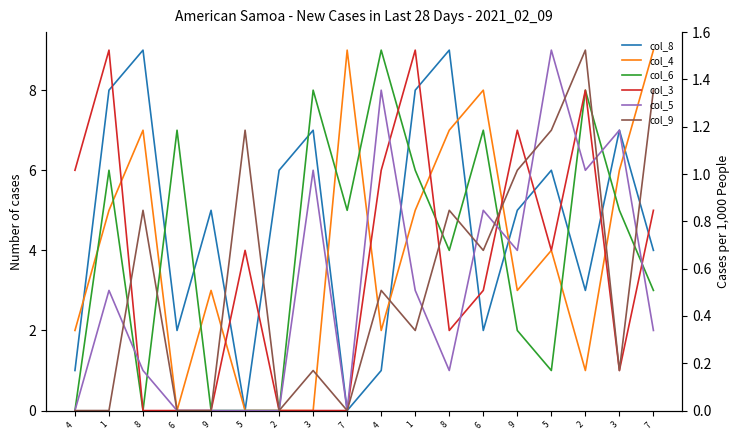

Reading left to right, list all the values displayed in this chart.

col_8: 4=1	1=8	8=9	6=2	9=5	5=0	2=6	3=7	7=0	4=1	1=8	8=9	6=2	9=5	5=6	2=3	3=7	7=4
col_4: 4=2	1=5	8=7	6=0	9=3	5=0	2=0	3=0	7=9	4=2	1=5	8=7	6=8	9=3	5=4	2=1	3=6	7=9
col_6: 4=0	1=6	8=0	6=7	9=0	5=0	2=0	3=8	7=5	4=9	1=6	8=4	6=7	9=2	5=1	2=8	3=5	7=3
col_3: 4=6	1=9	8=0	6=0	9=0	5=4	2=0	3=0	7=0	4=6	1=9	8=2	6=3	9=7	5=4	2=8	3=1	7=5
col_5: 4=0	1=3	8=1	6=0	9=0	5=0	2=0	3=6	7=0	4=8	1=3	8=1	6=5	9=4	5=9	2=6	3=7	7=2
col_9: 4=0	1=0	8=5	6=0	9=0	5=7	2=0	3=1	7=0	4=3	1=2	8=5	6=4	9=6	5=7	2=9	3=1	7=8